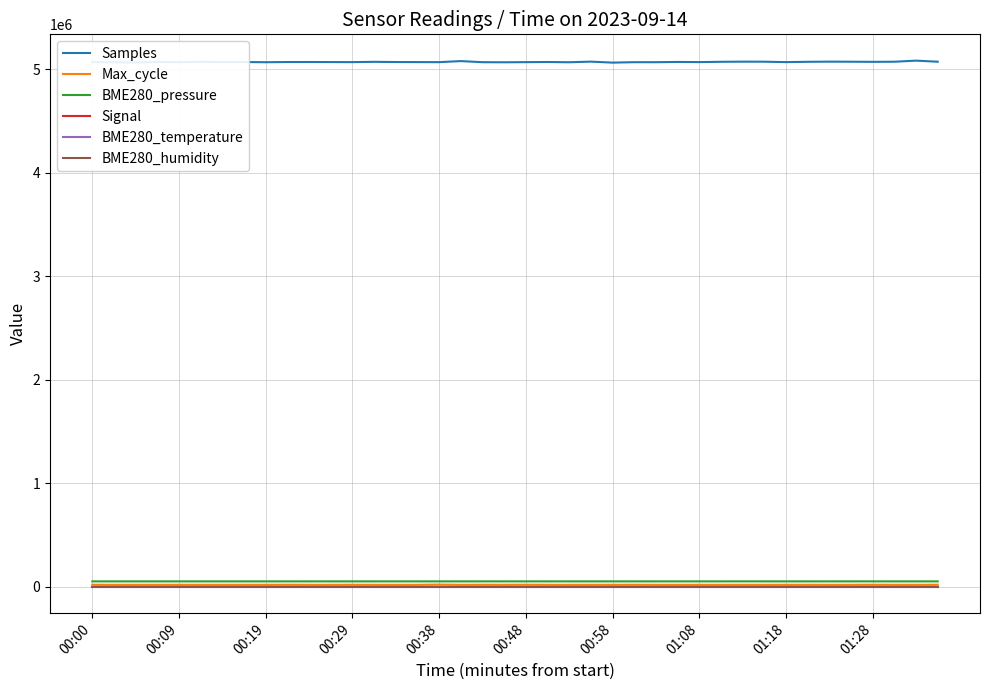

True or false: BME280_pressure and Samples intersect in this chart.

False